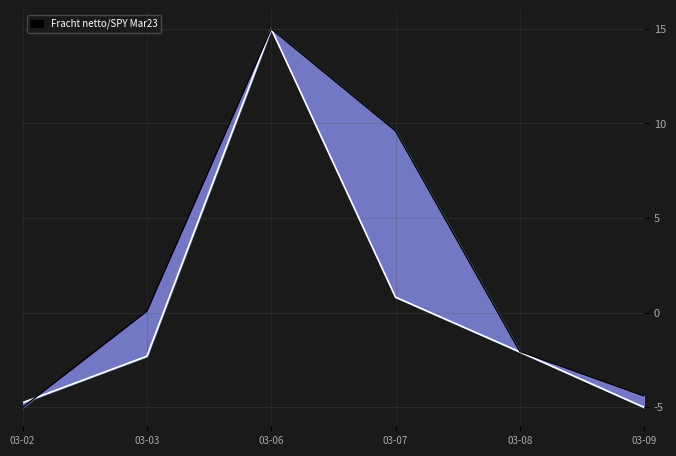

How many interior local peaks does the Waga taksacyjna (line) series have?

1